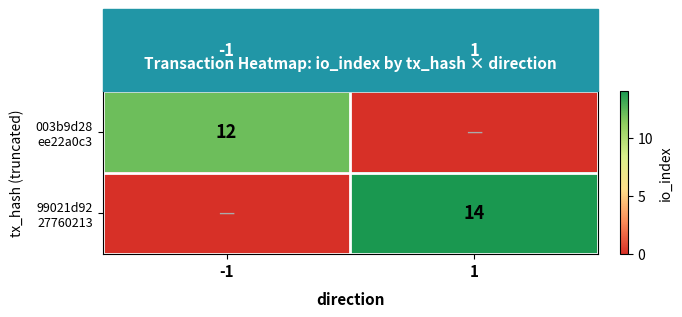

What is the difference between the maximum and minimum values in the 99021d92 27760213 series?

14